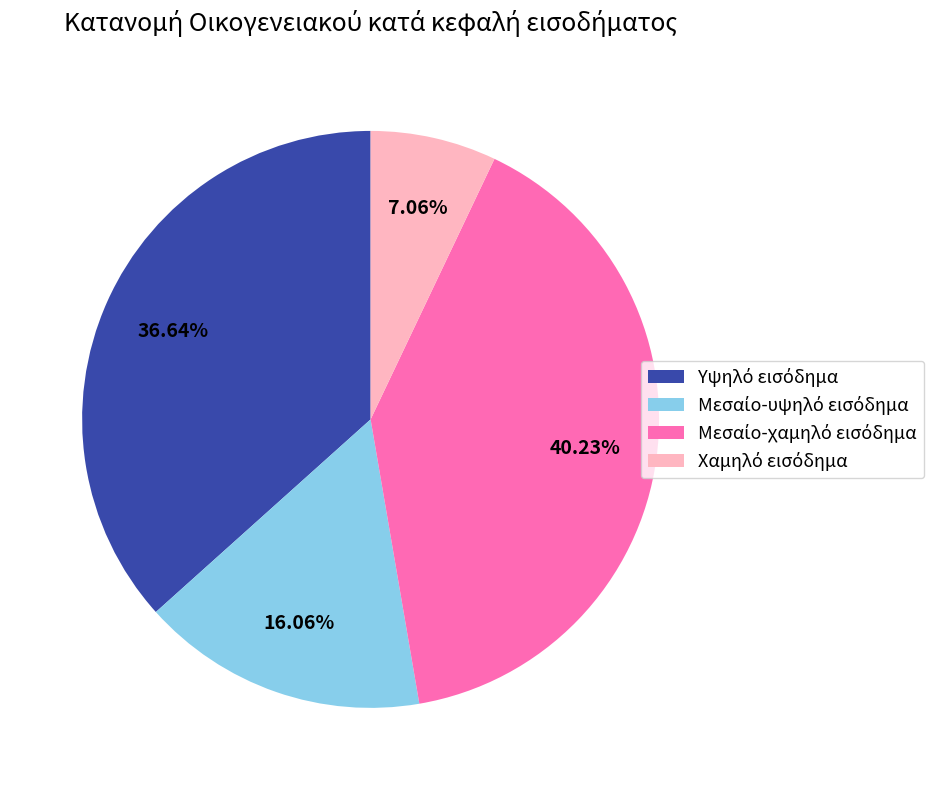

Is there a majority slice in this chart?

No